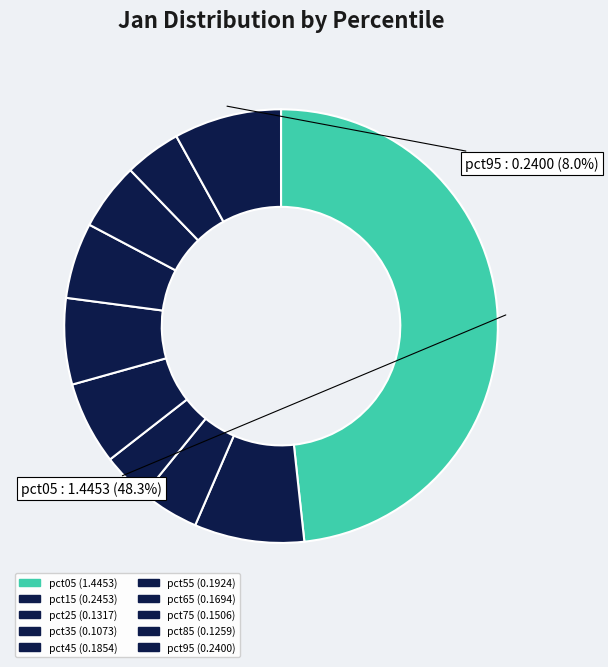

Is it true that pct95 is 8% of the pie?

True